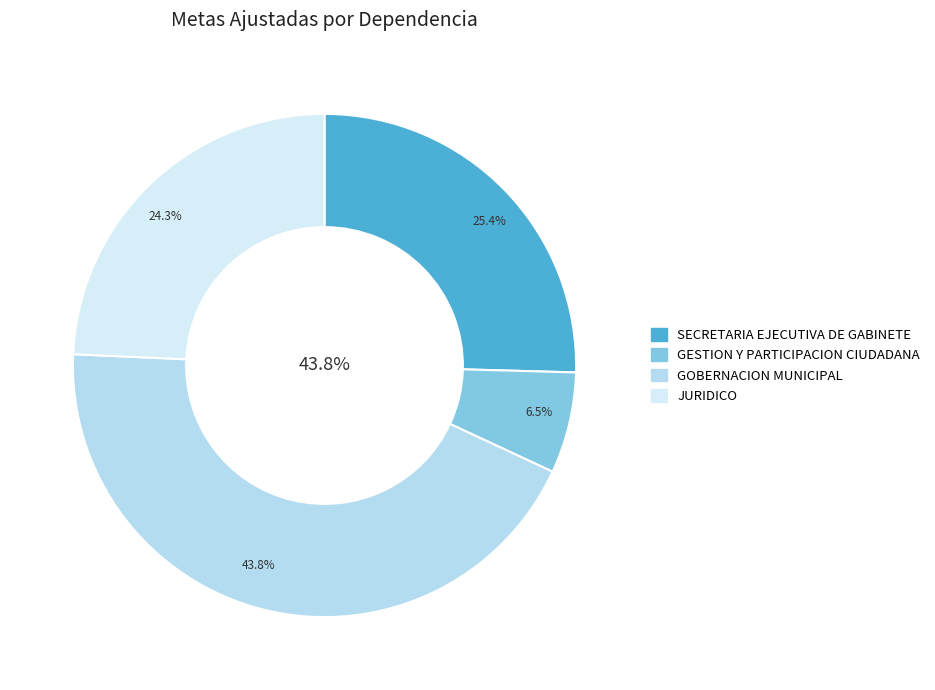

True or false: GESTION Y PARTICIPACION CIUDADANA accounts for 1% of the total.

False